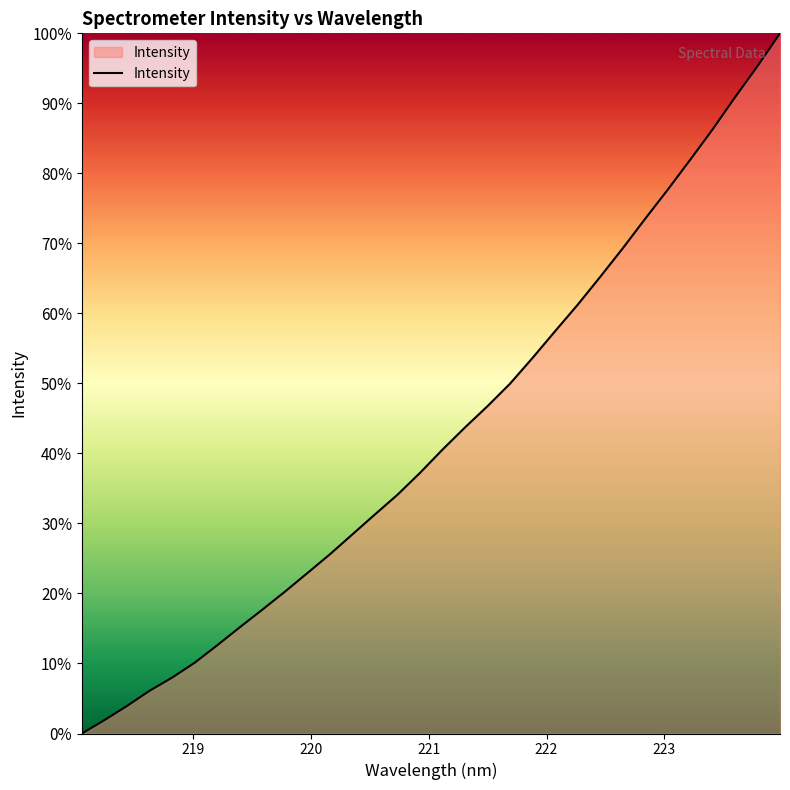

What is the maximum value shown in the chart?

100.0